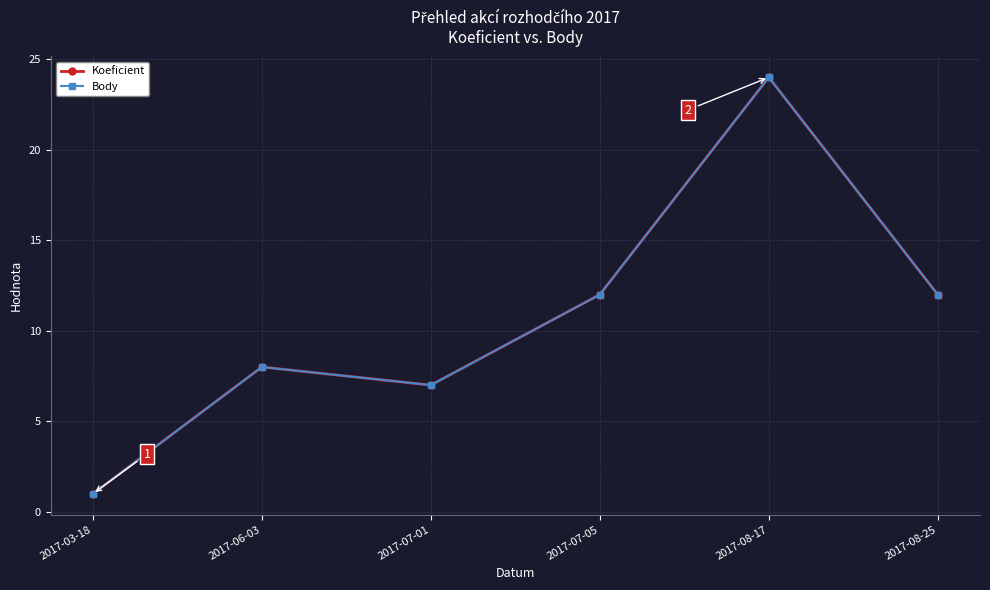

What is the minimum value shown in the chart?

1